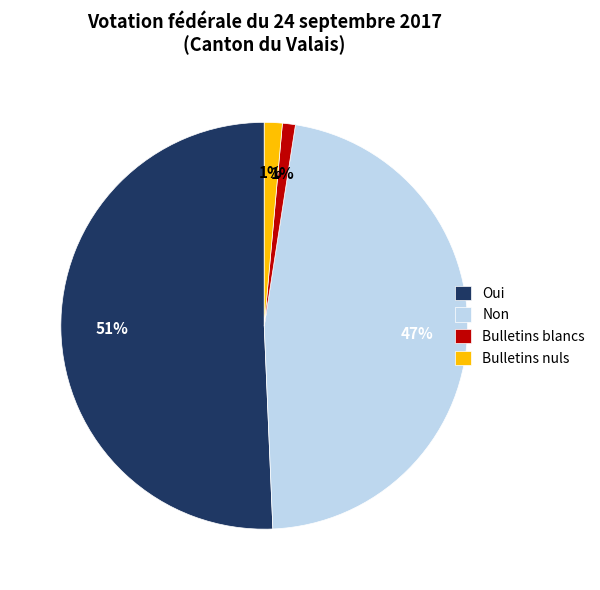

To the nearest percent, what percentage of the pie is Bulletins blancs?

1%